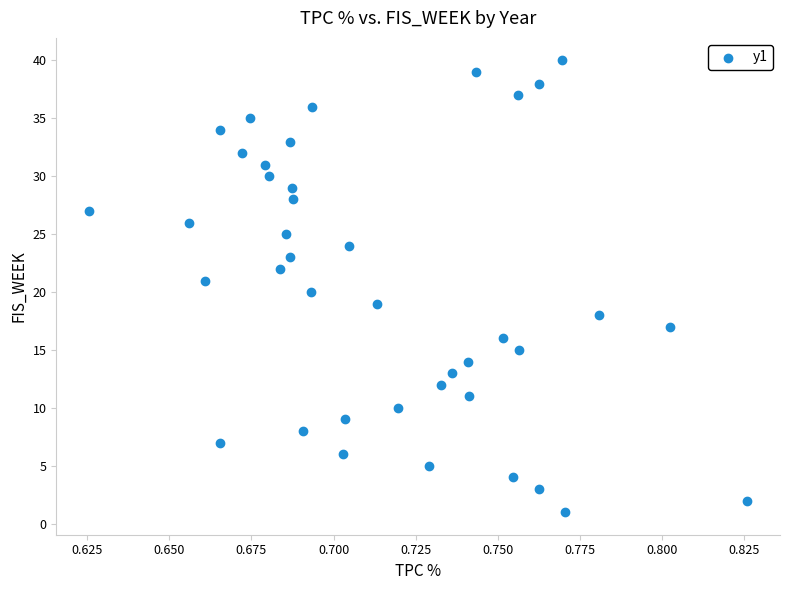

What is the range of Y values (max minus min)?

39